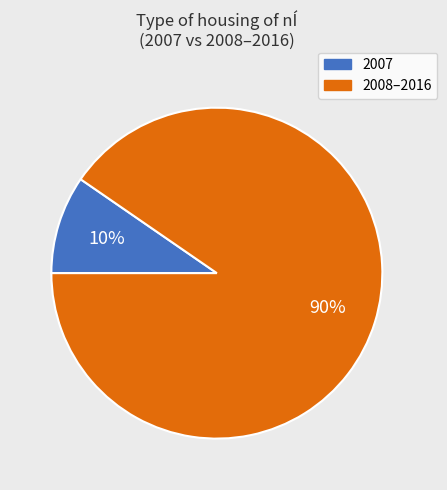

Does any single category account for the majority?

Yes